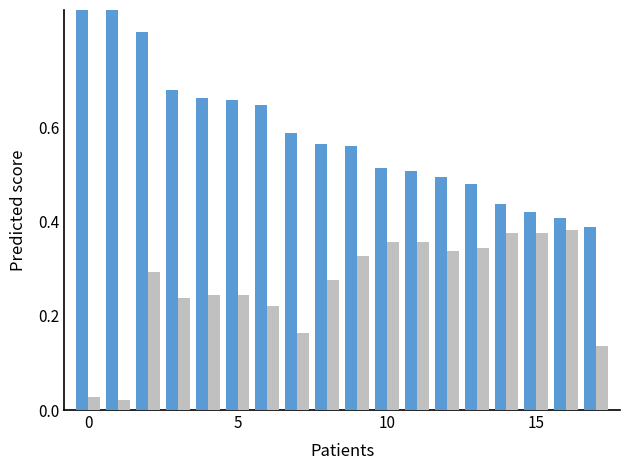

At how many categories does at least one series exceed 0?

18